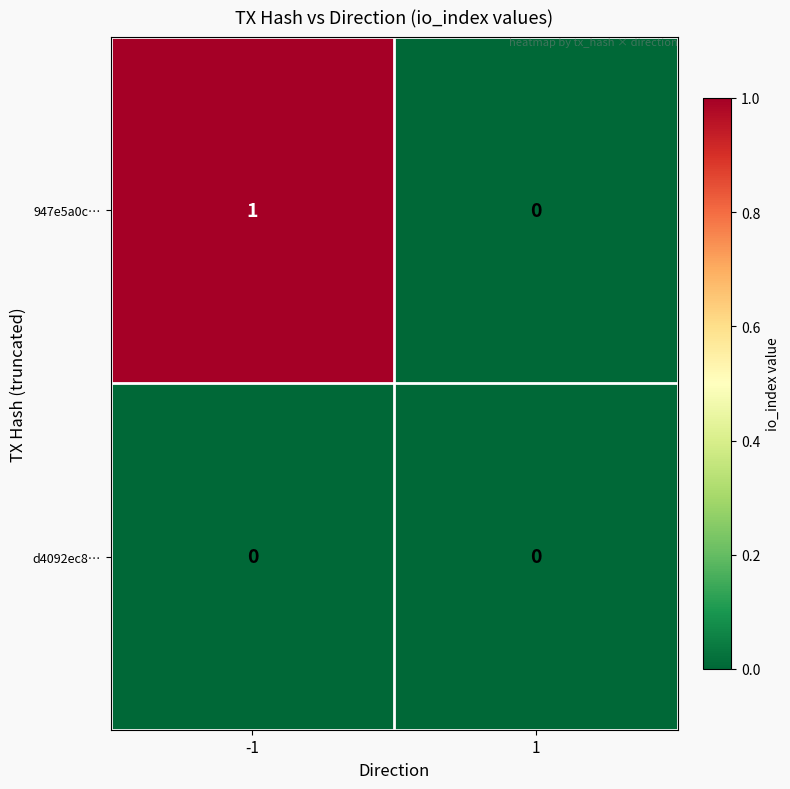

The value of 947e5a0c… at 1 is 0. True or false?

True